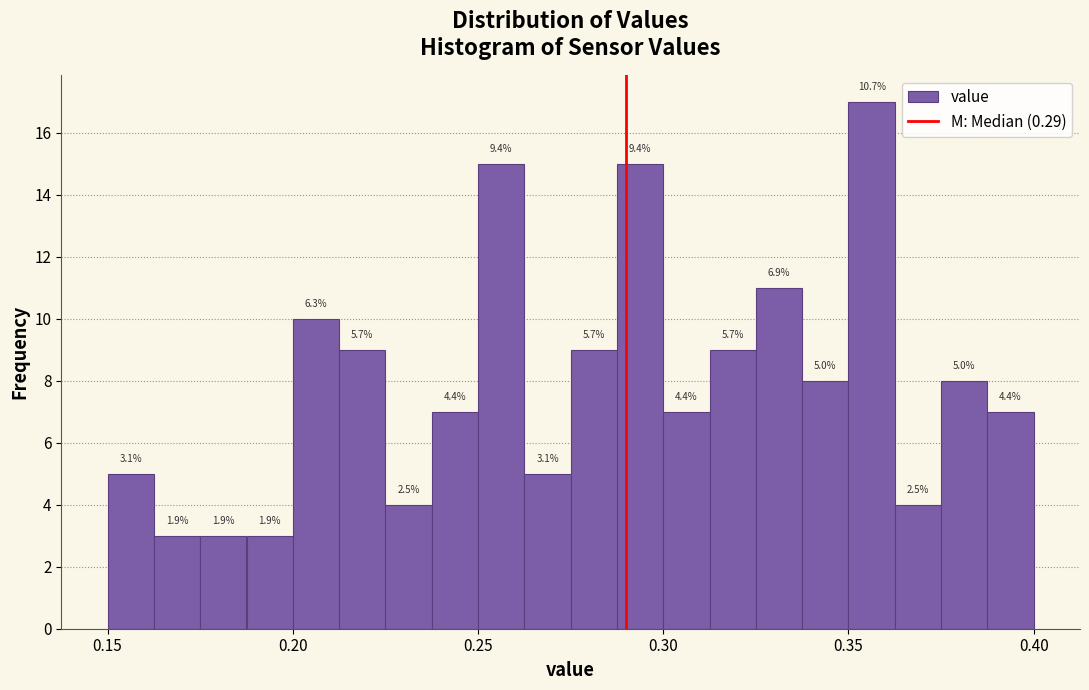

Around what value on the x-axis is the tallest bar? Give the approximate position of its centre, as read against the axis.

0.355